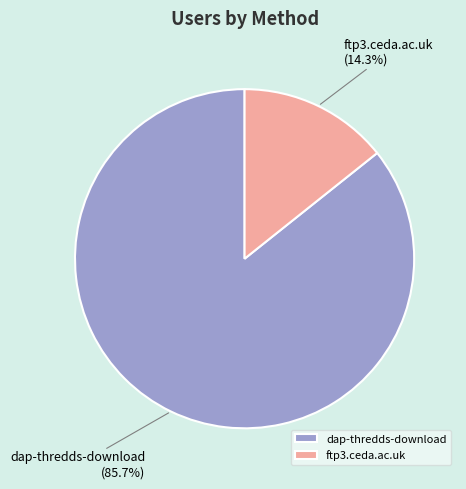

How many slices are in this pie chart?

2